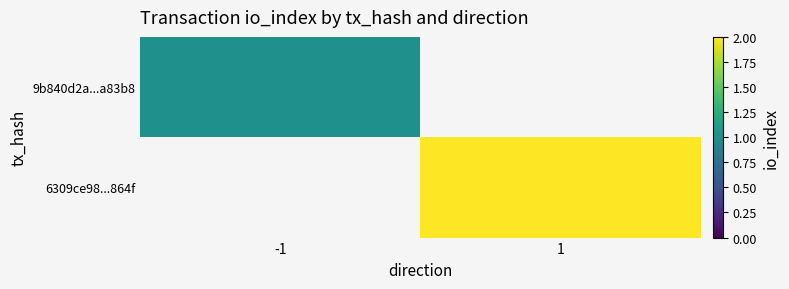

Which has a higher value, -1 or 1?

1